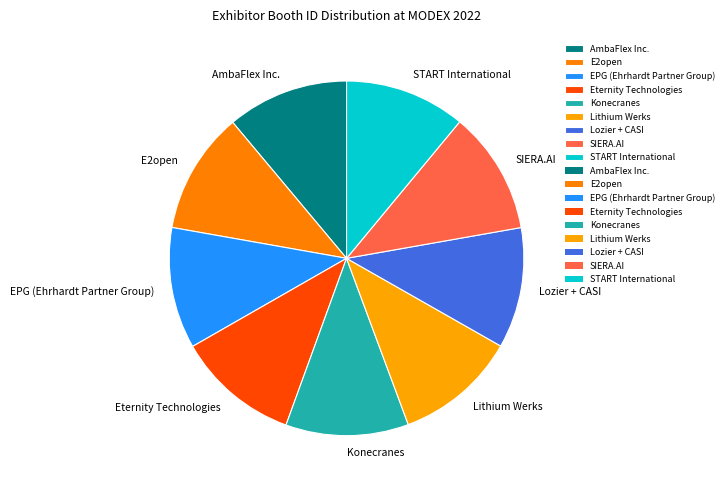

Is it true that E2open is 26% of the pie?

False